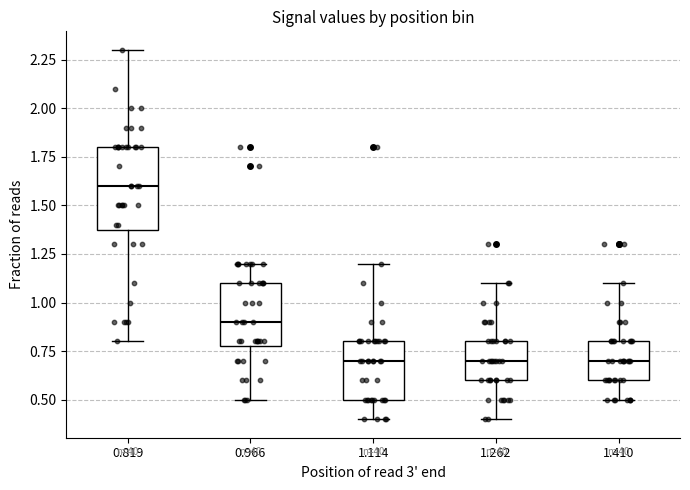

Which box is the tallest, from its lower edge to its upper edge?

0.819